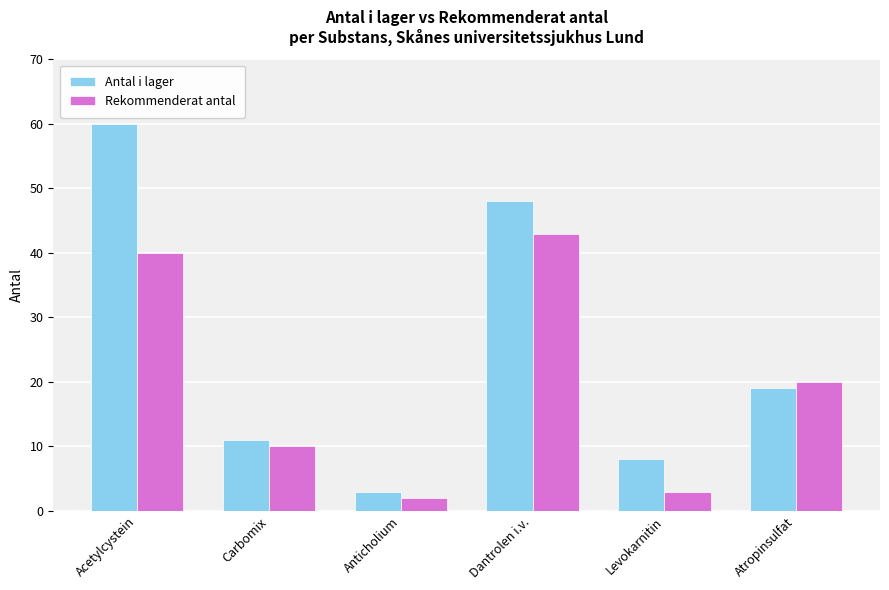

At Dantrolen i.v., list the series in order from smallest to largest.

Rekommenderat antal, Antal i lager